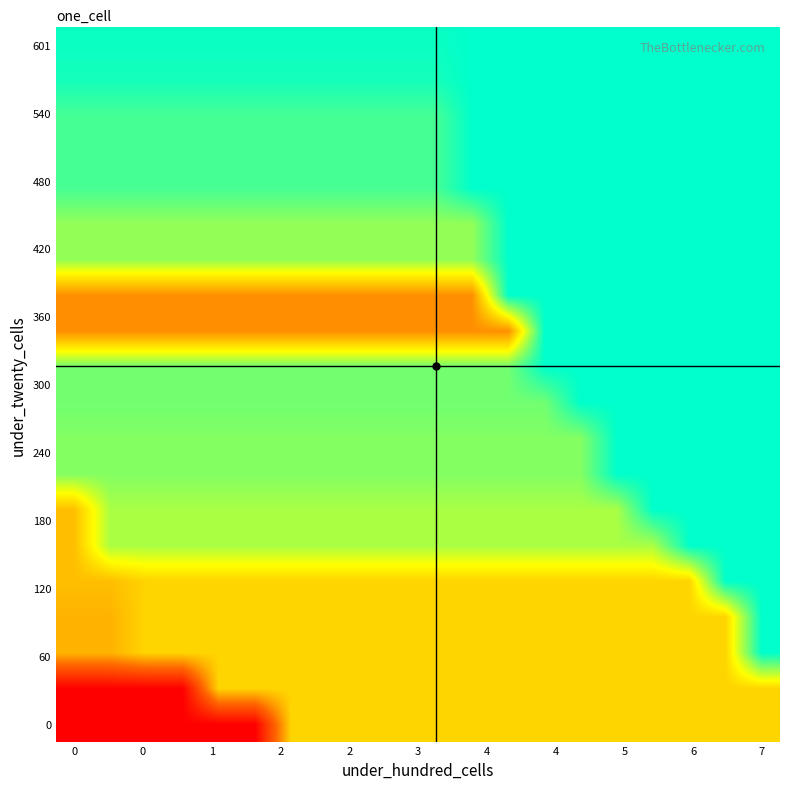

What is the minimum value shown in the chart?

137.9